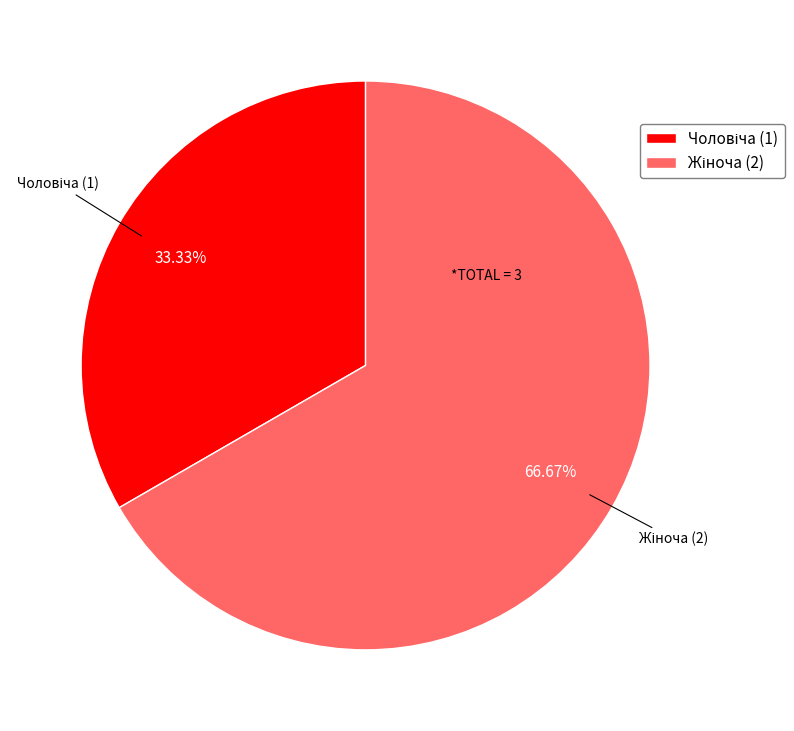

Is there any slice that represents more than half of the pie?

Yes